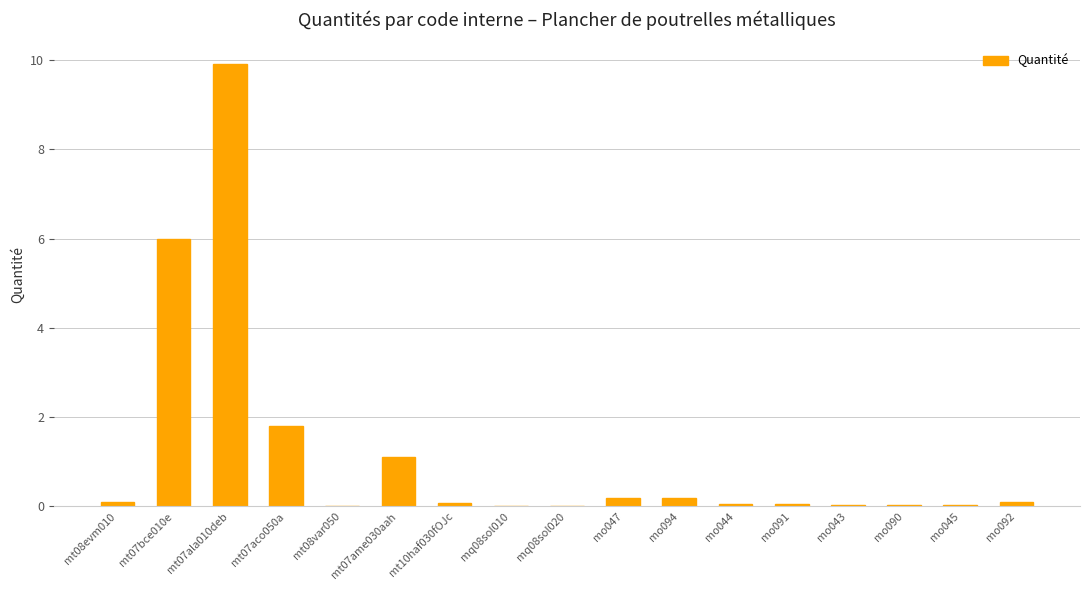

True or false: the data shows 1.0 at mt07aco050a.

False